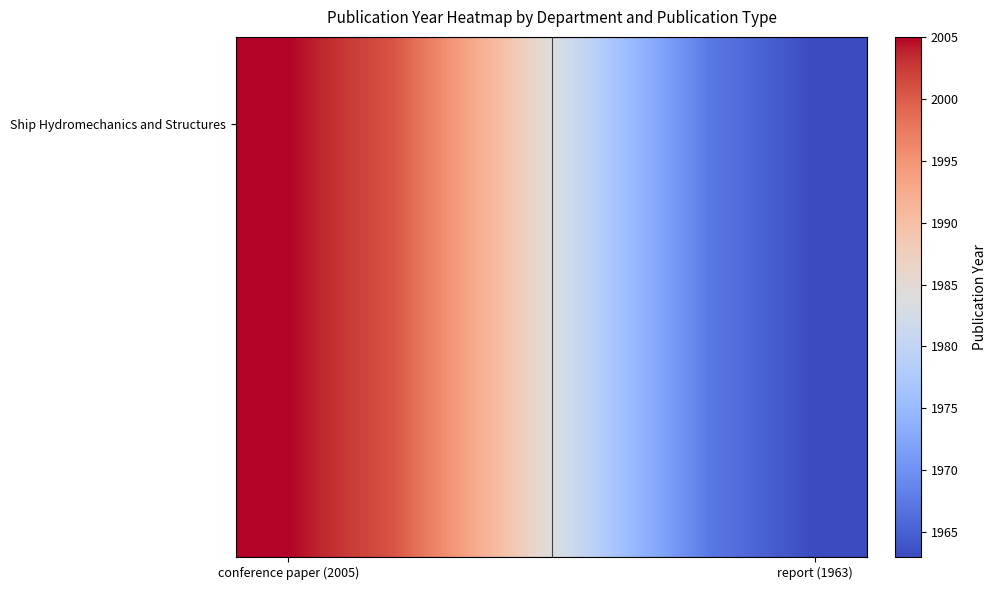

At which category is the sum across all series the highest?

conference paper (2005)